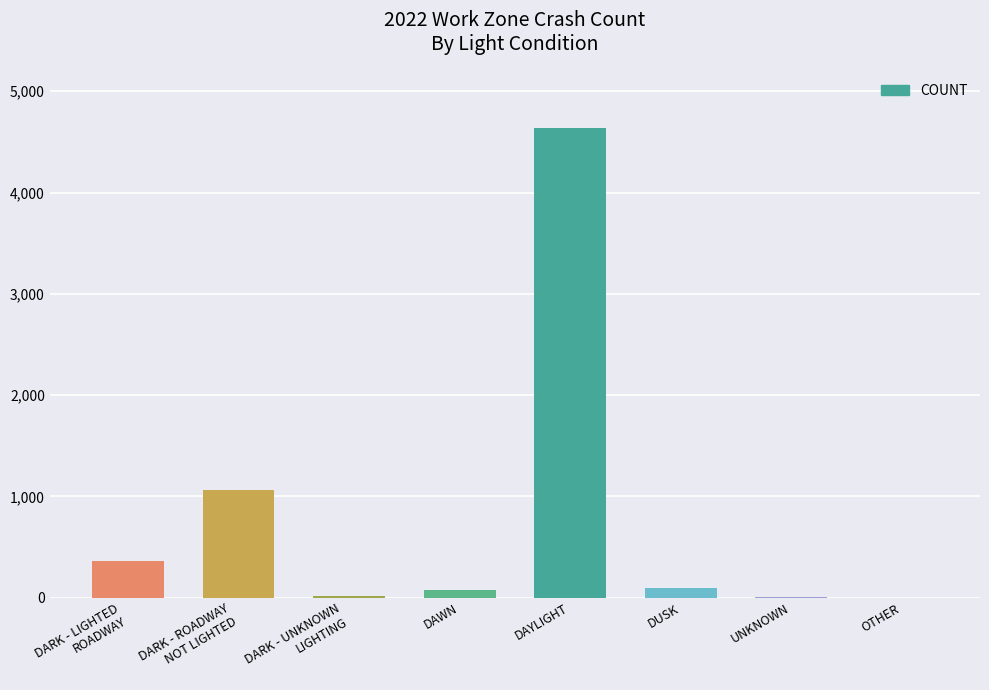

What is the sum of all values?

6258